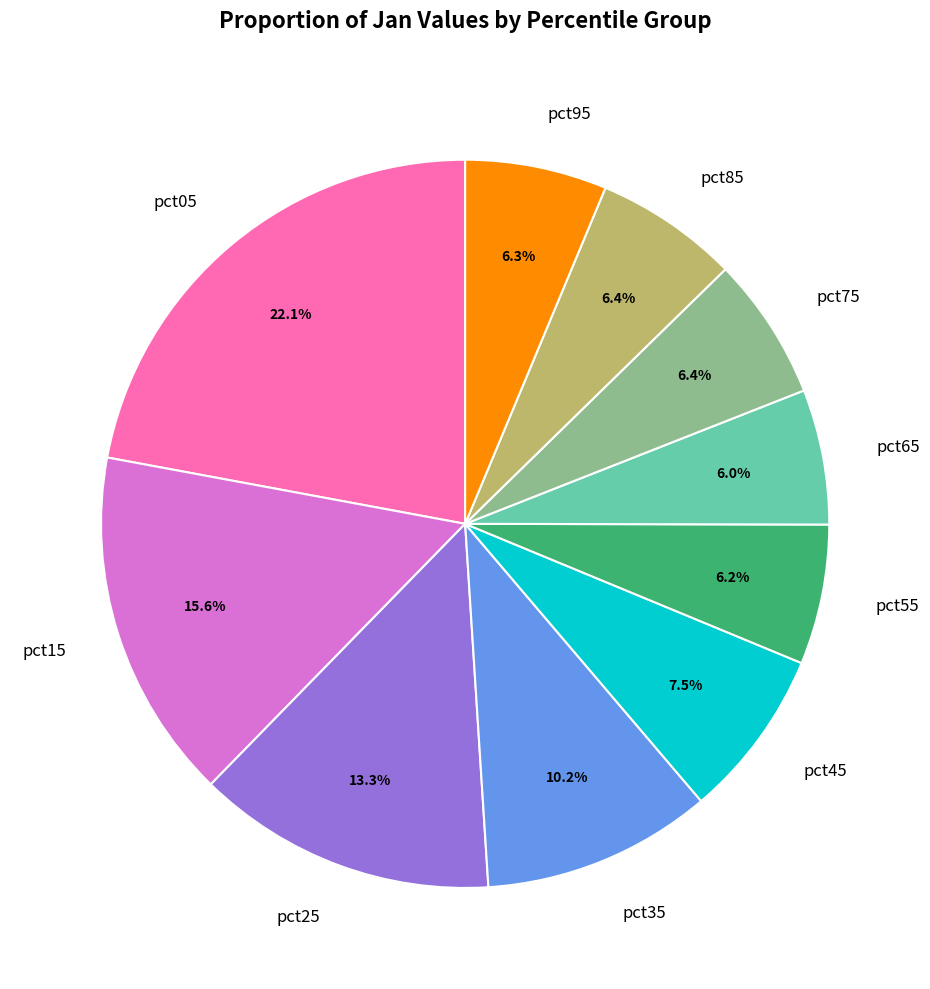

Does pct05 account for over 50% of the chart?

No